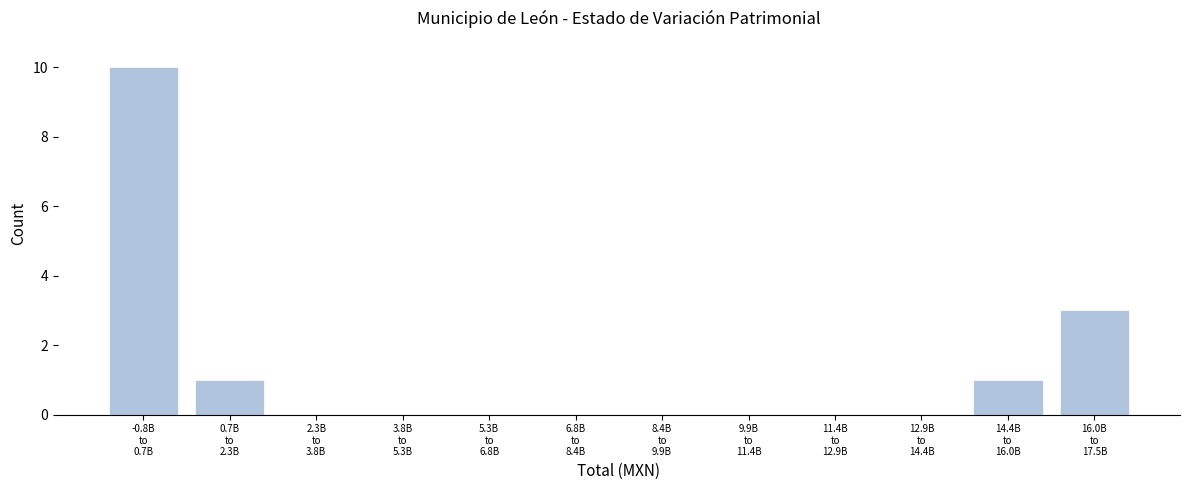

What is the sum of all values?

15